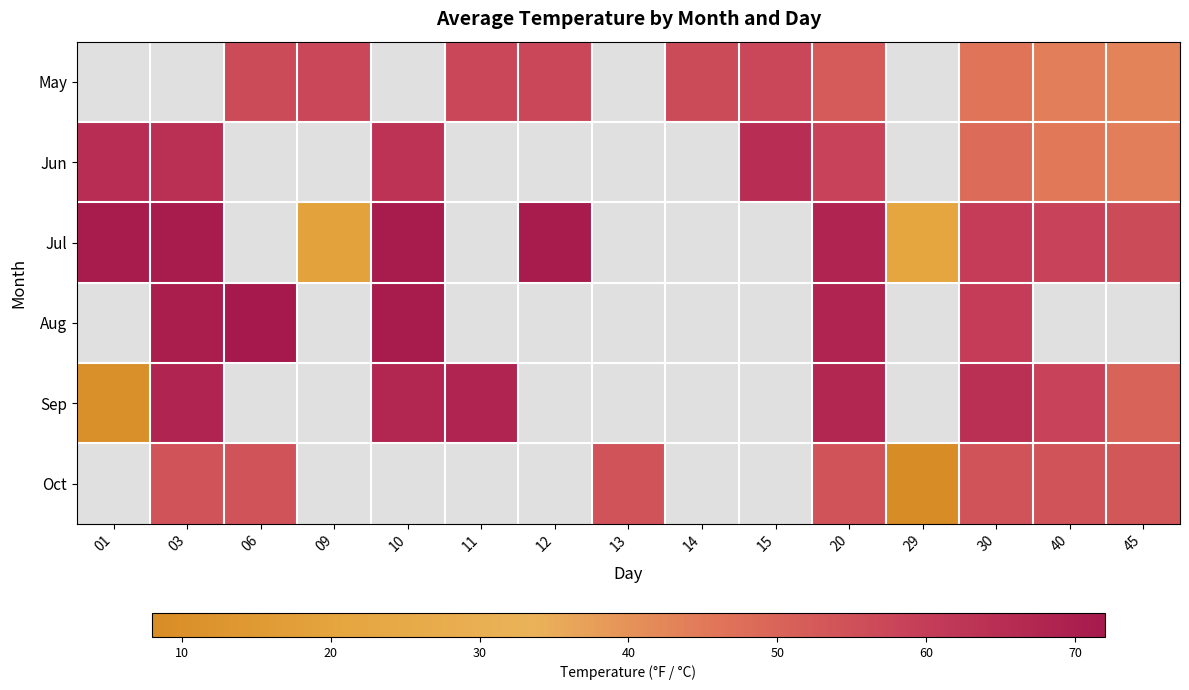

Between 11 and 30, which series saw the biggest shift?

May